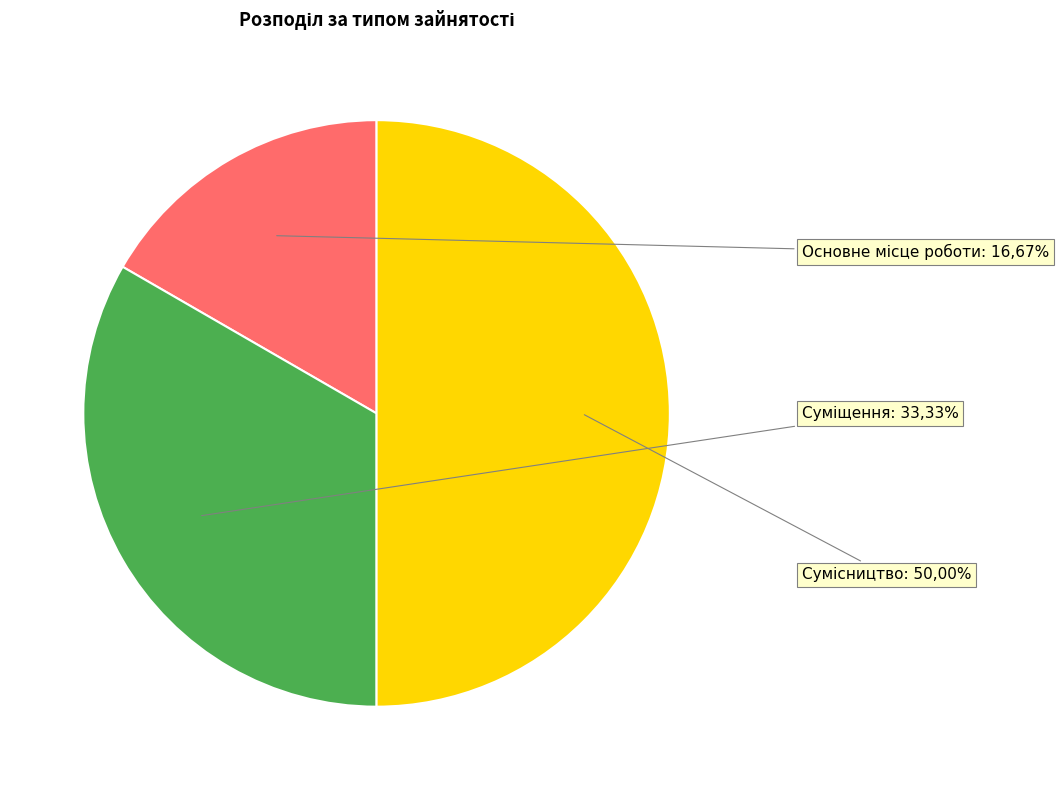

Does Основне місце роботи account for over 50% of the chart?

No